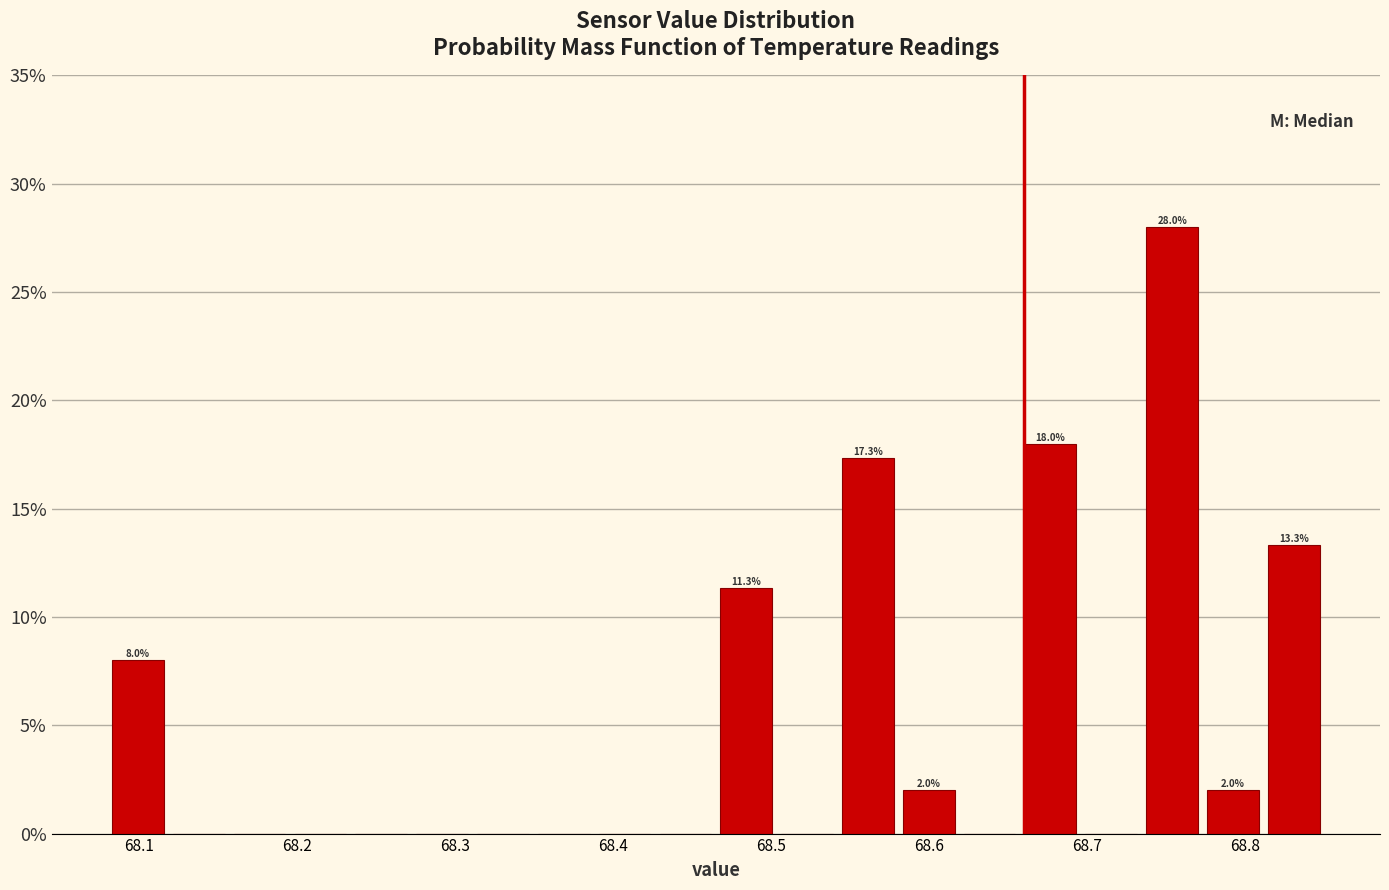

Around what value on the x-axis is the tallest bar? Give the approximate position of its centre, as read against the axis.

68.75